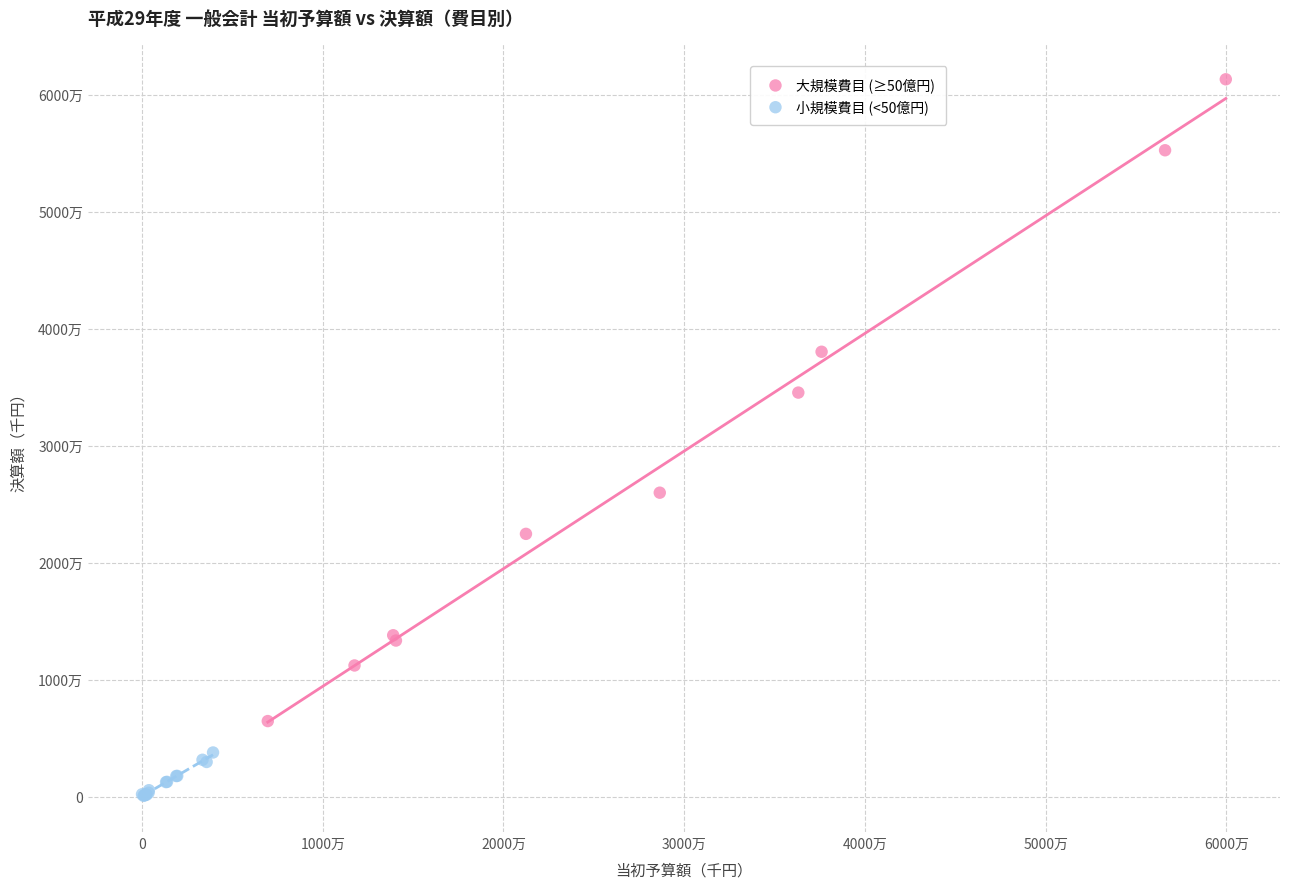

Which series reaches the minimum Y coordinate?

小規模費目 (<50億円)